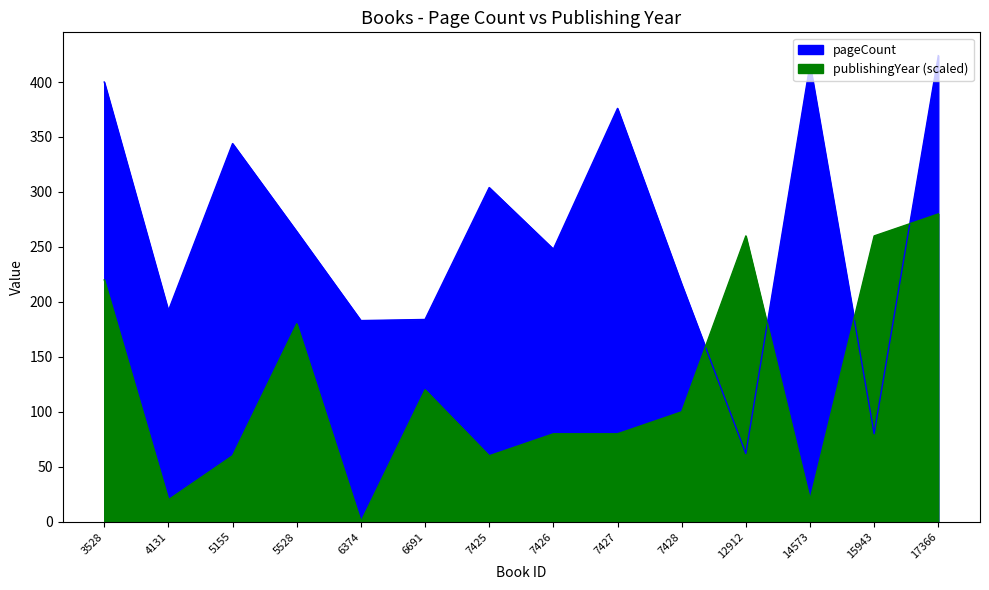

What are all the series names shown in the legend?

pageCount, publishingYear